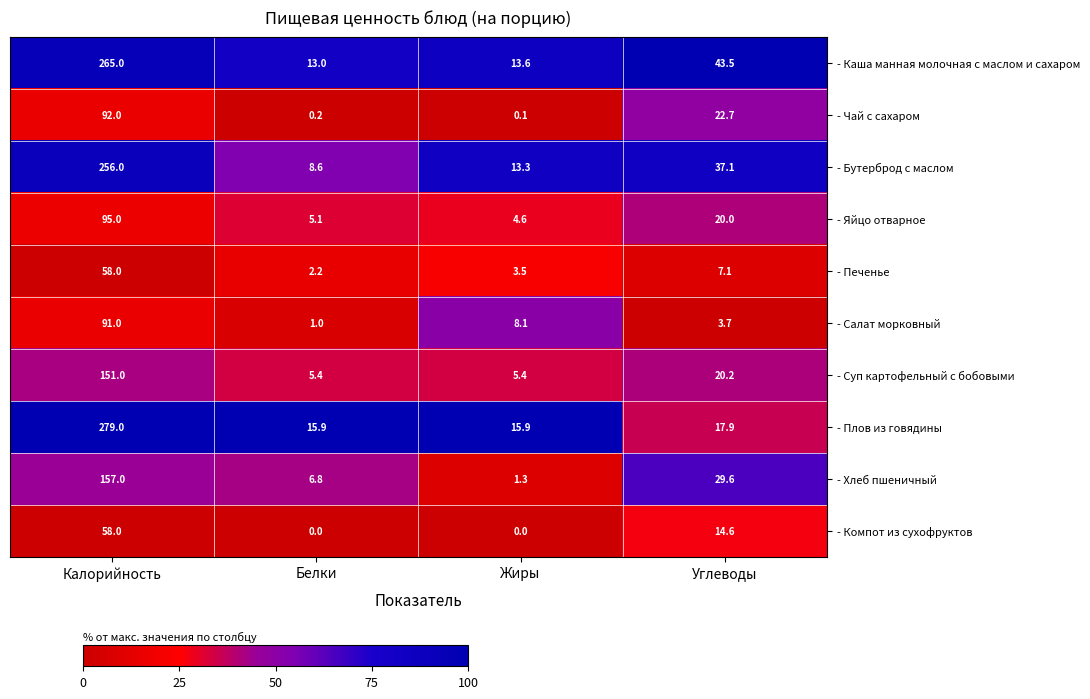

The value of - Бутерброд с маслом at Жиры is 13.3. True or false?

True